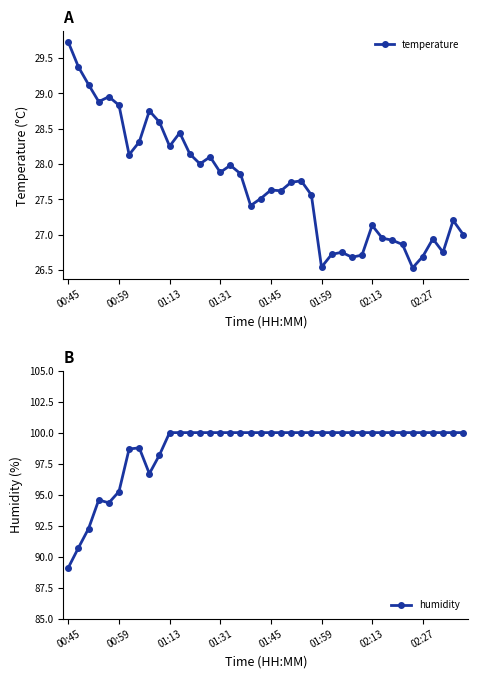

True or false: humidity and temperature intersect in this chart.

False